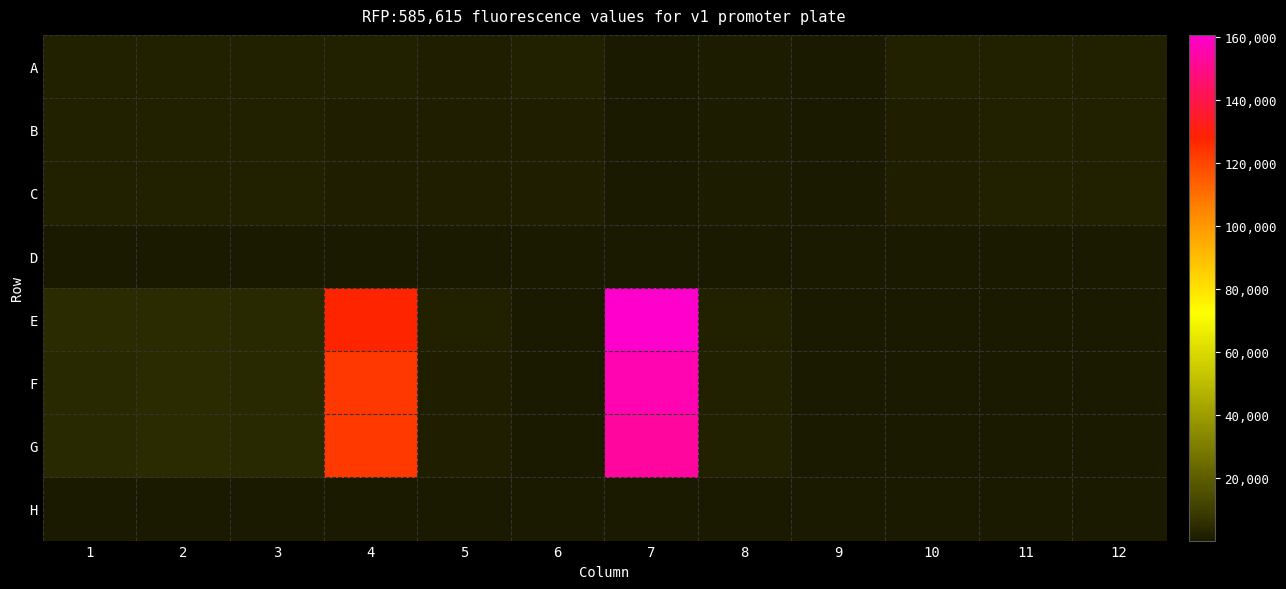

List the series in order of their peak value, highest first.

E, F, G, A, B, C, D, H